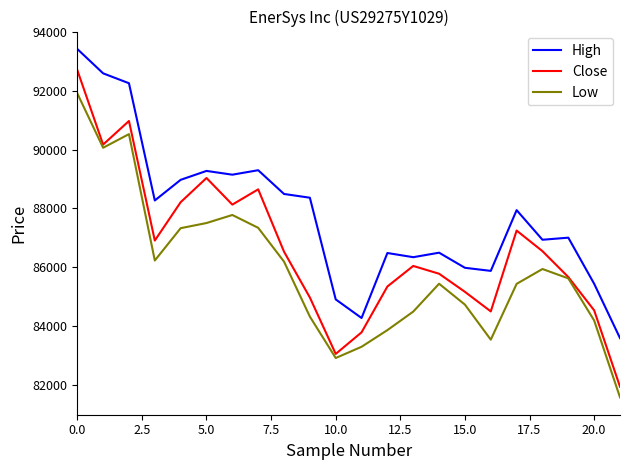

Which series has the largest range (max minus min)?

Close